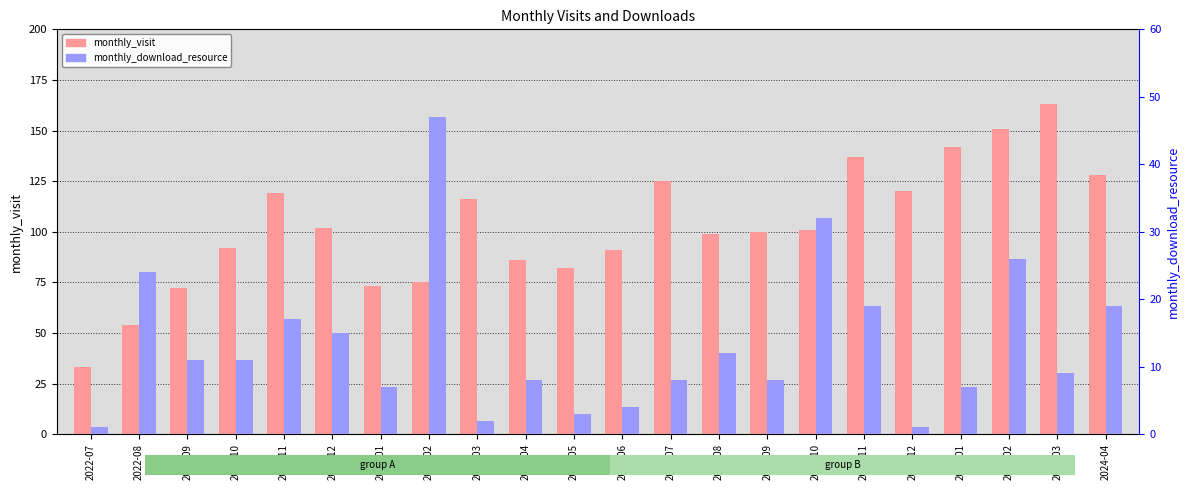

Which has a higher value, 2024-04 or 2022-09?

2024-04